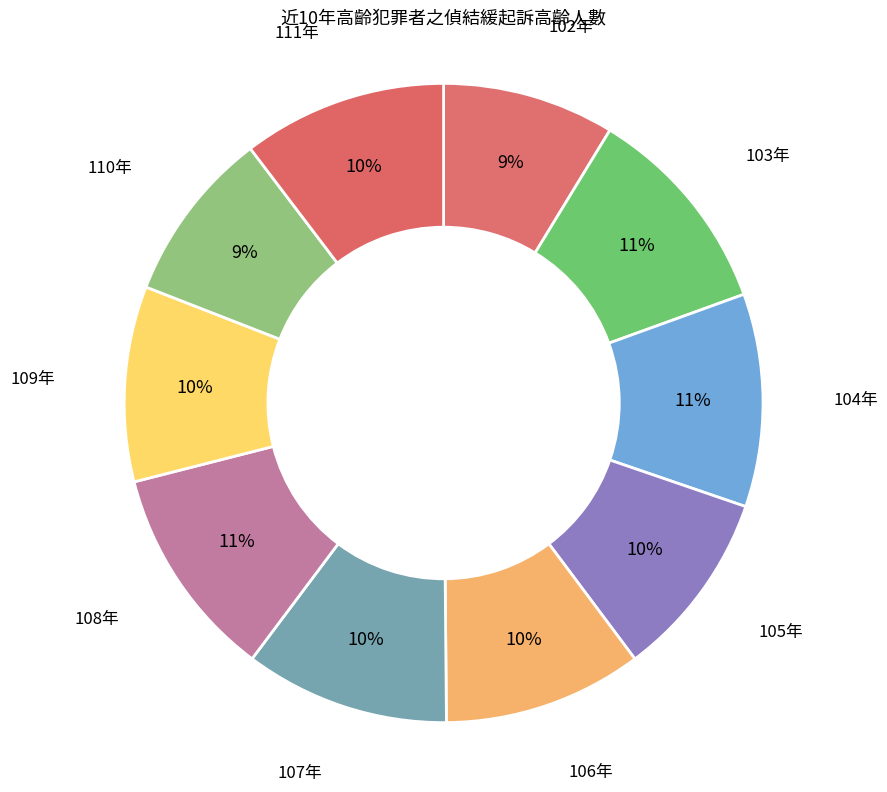

Combined, do 102年 and 106年 account for over 50%?

No